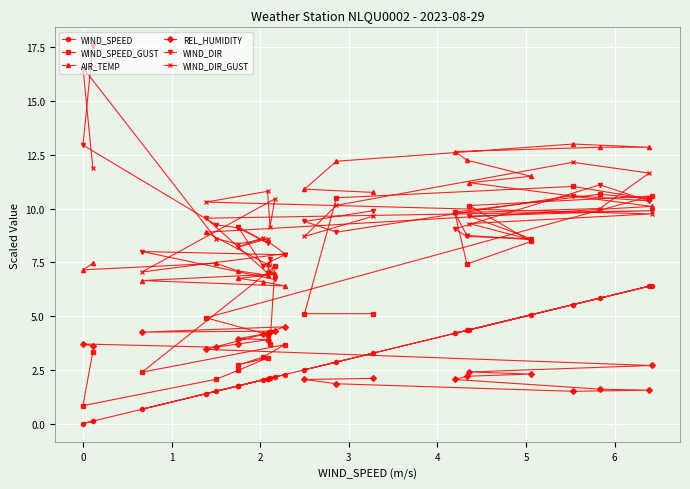

True or false: WIND_SPEED and WIND_SPEED_GUST cross at least once.

False